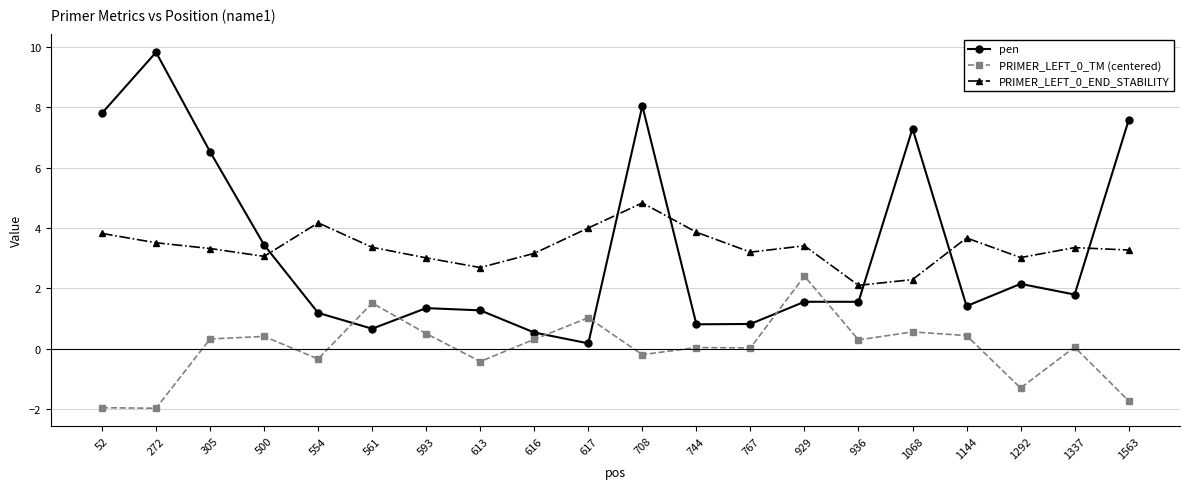

At which category is the sum across all series the highest?

708